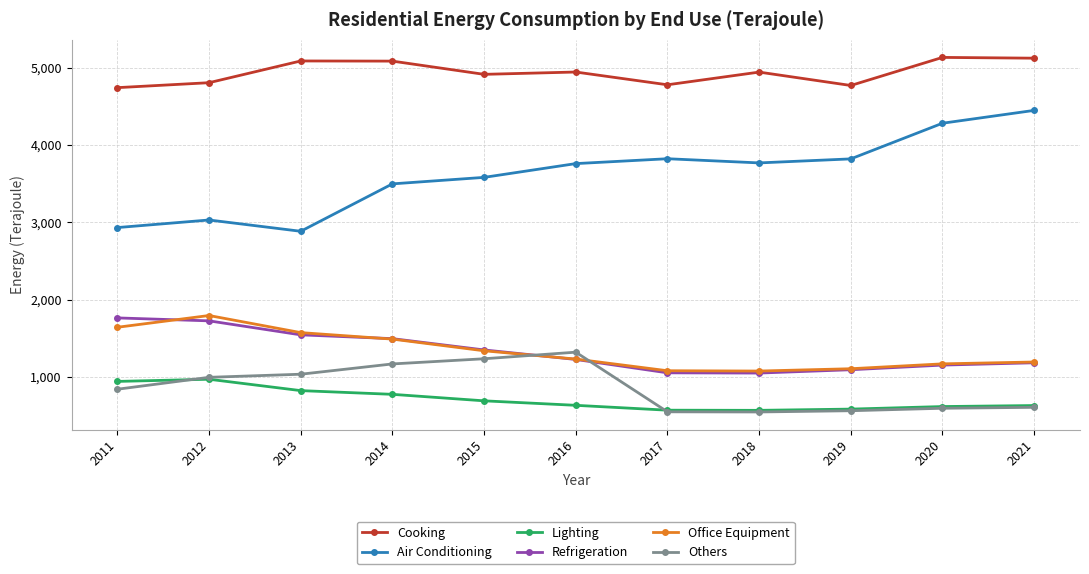

The value of Others at 2015 is 1235. True or false?

True